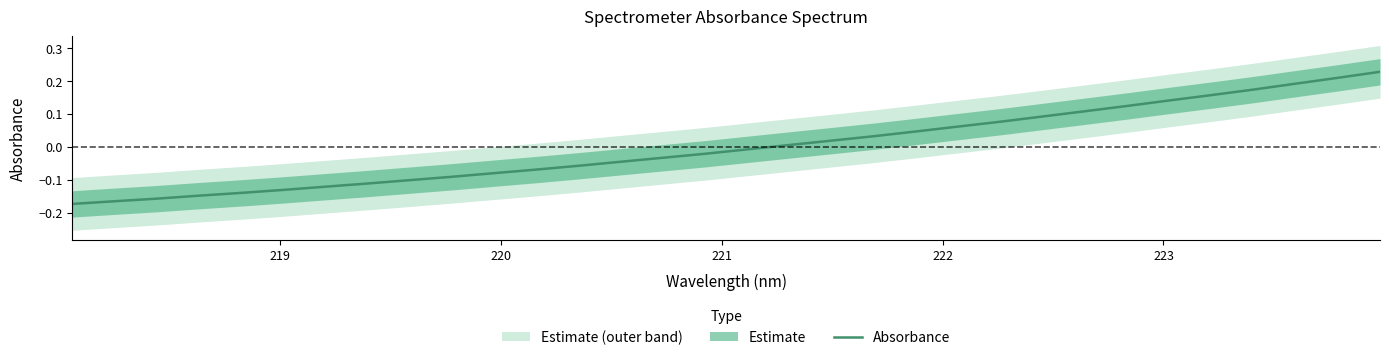

What is the maximum value shown in the chart?

0.2